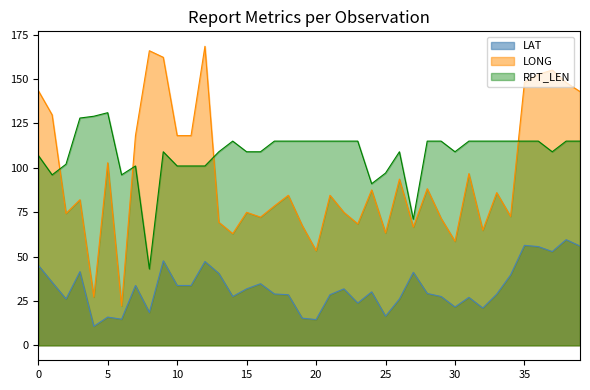

True or false: RPT_LEN and LAT cross at least once.

False